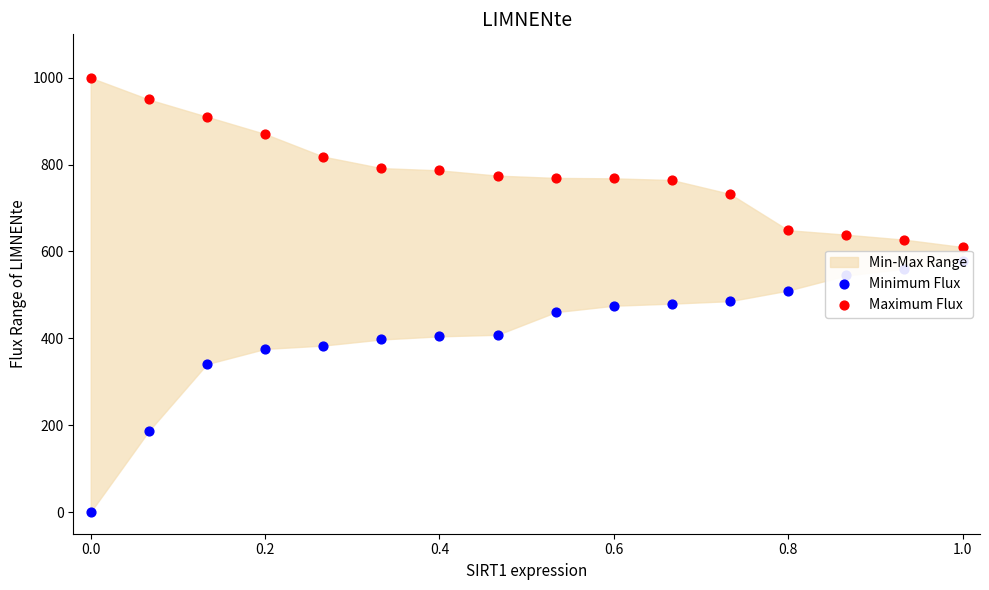

Which series has the largest total across all categories?

Maximum Flux